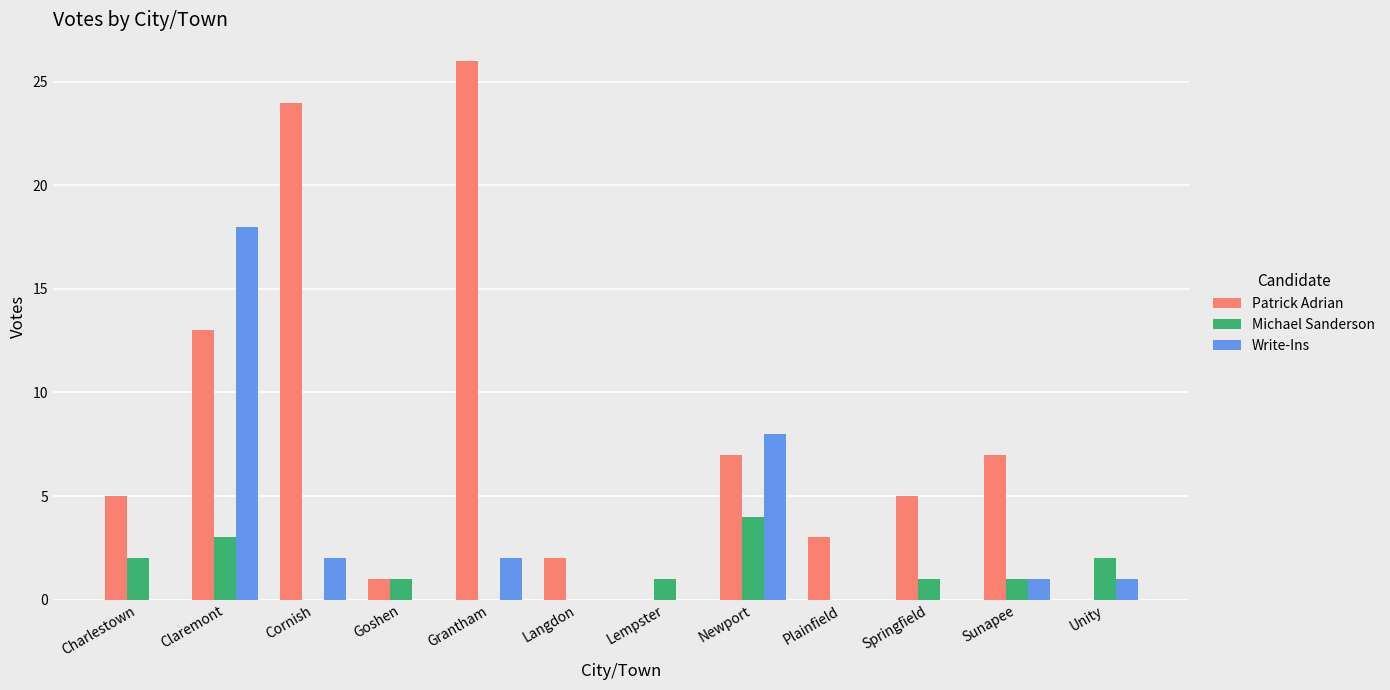

Is the value of Patrick Adrian at Newport greater than the value of Michael Sanderson at Newport?

Yes